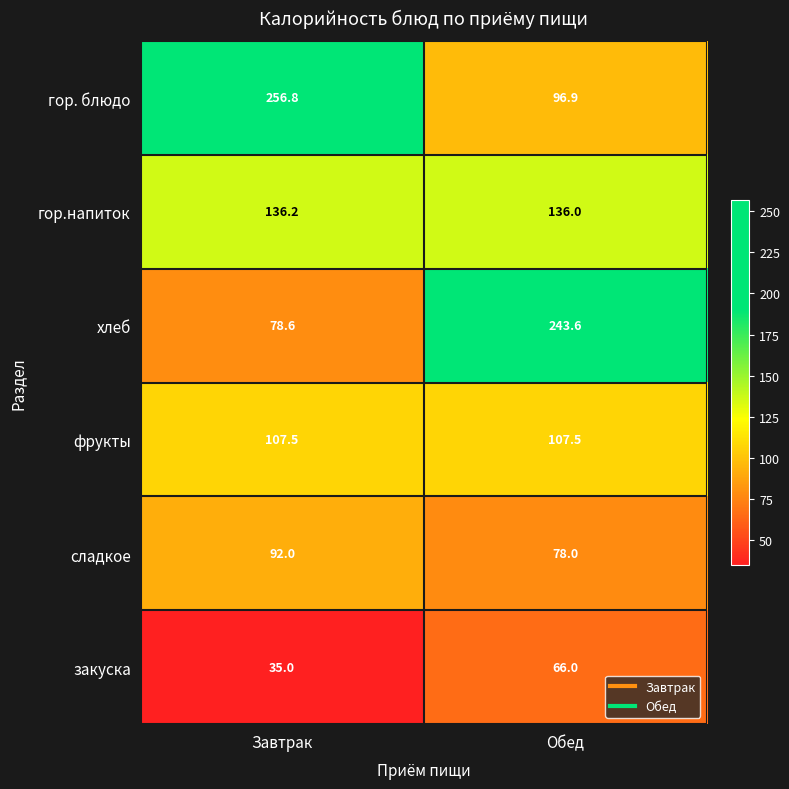

Reading left to right, list all the values displayed in this chart.

гор. блюдо: Завтрак=256.8	Обед=96.9
гор.напиток: Завтрак=136.2	Обед=136.0
хлеб: Завтрак=78.6	Обед=243.6
фрукты: Завтрак=107.5	Обед=107.5
сладкое: Завтрак=92.0	Обед=78.0
закуска: Завтрак=35.0	Обед=66.0